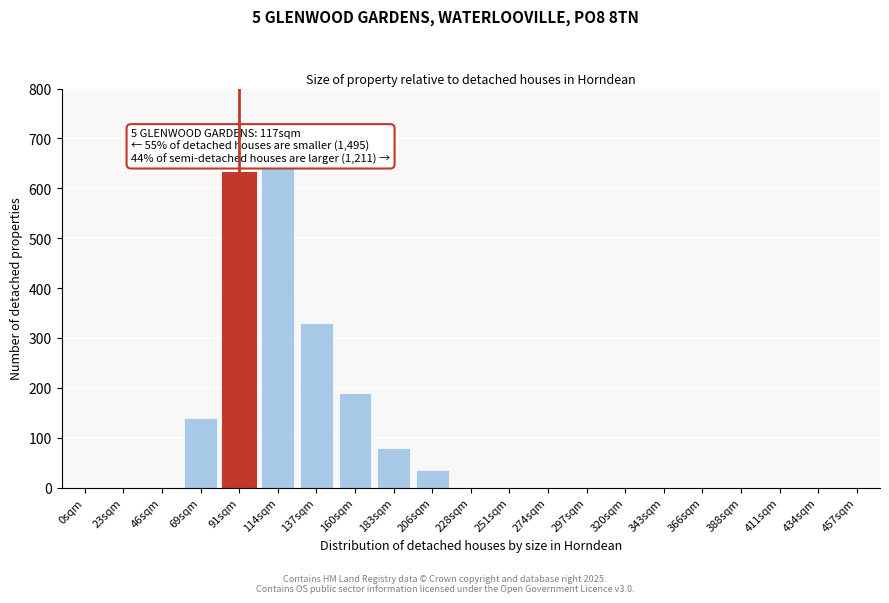

Reading left to right, transcribe all the data shown in this chart.

0sqm=0	23sqm=0	46sqm=0	69sqm=140	91sqm=630	114sqm=640	137sqm=330	160sqm=190	183sqm=80	206sqm=35	228sqm=0	251sqm=0	274sqm=0	297sqm=0	320sqm=0	343sqm=0	366sqm=0	388sqm=0	411sqm=0	434sqm=0	457sqm=0